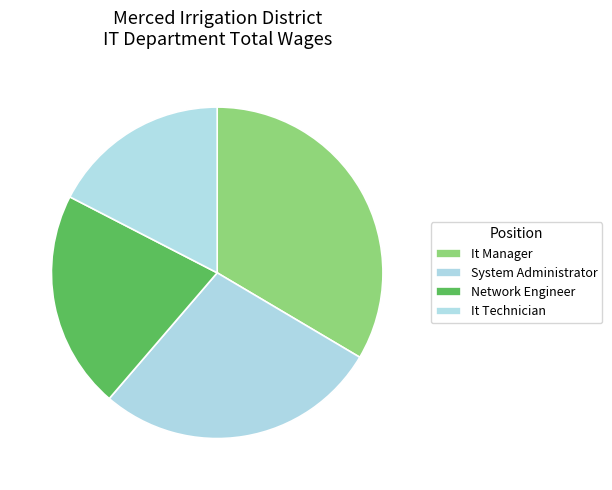

What is the change in value from System Administrator to Network Engineer?

-21634